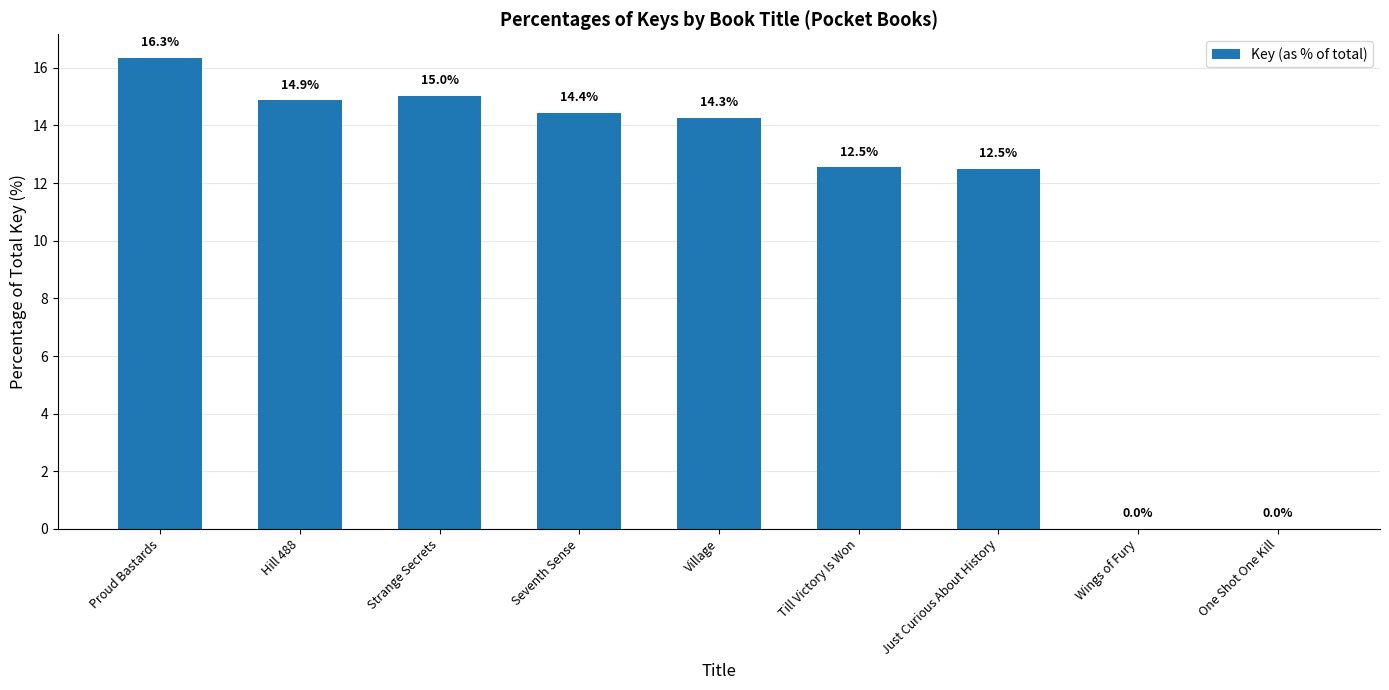

Is it true that the value at Proud Bastards is 16.3?

True